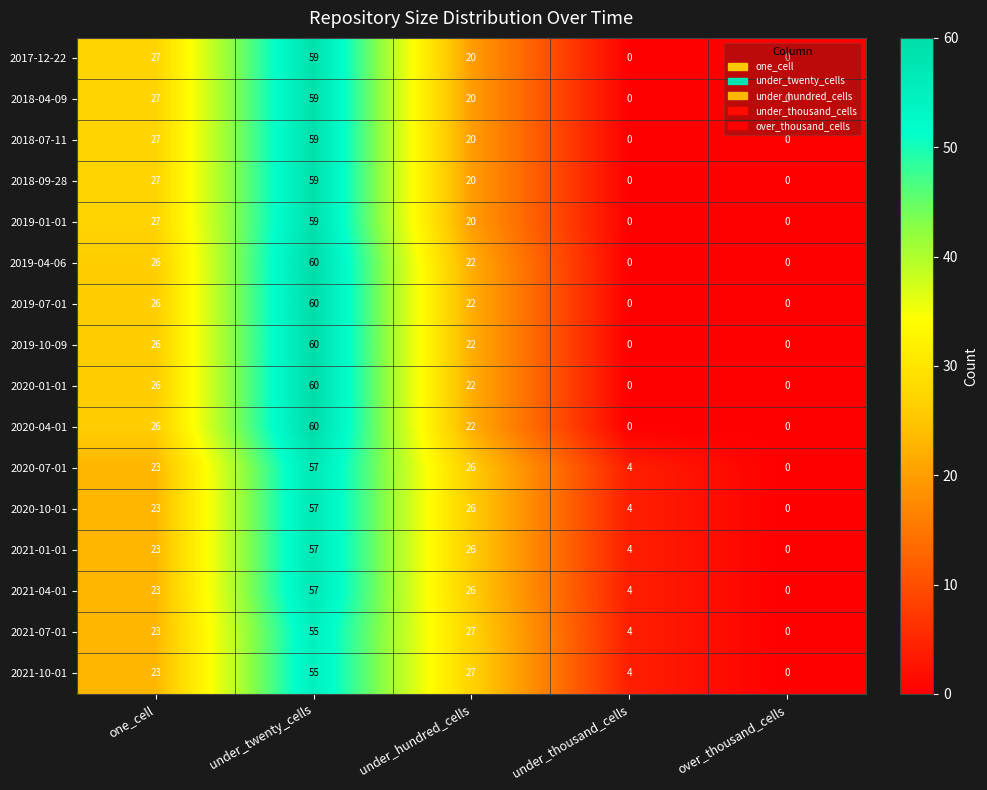

What is the difference between the highest and lowest values at one_cell?

4